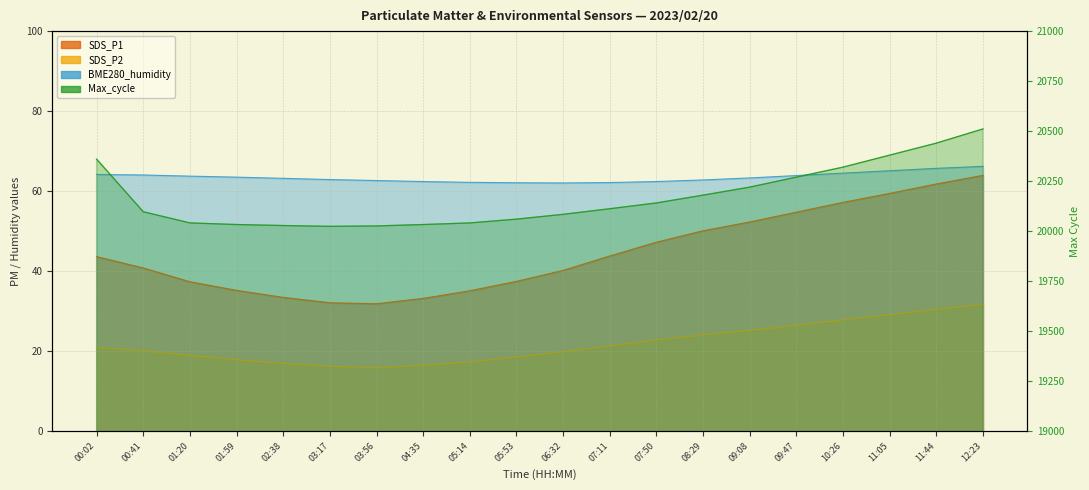

List the labels in order of BME280_humidity value, largest first.

12:23, 11:44, 11:05, 10:26, 00:02, 00:41, 09:47, 01:20, 01:59, 09:08, 02:38, 03:17, 08:29, 03:56, 04:35, 07:50, 05:14, 07:11, 05:53, 06:32